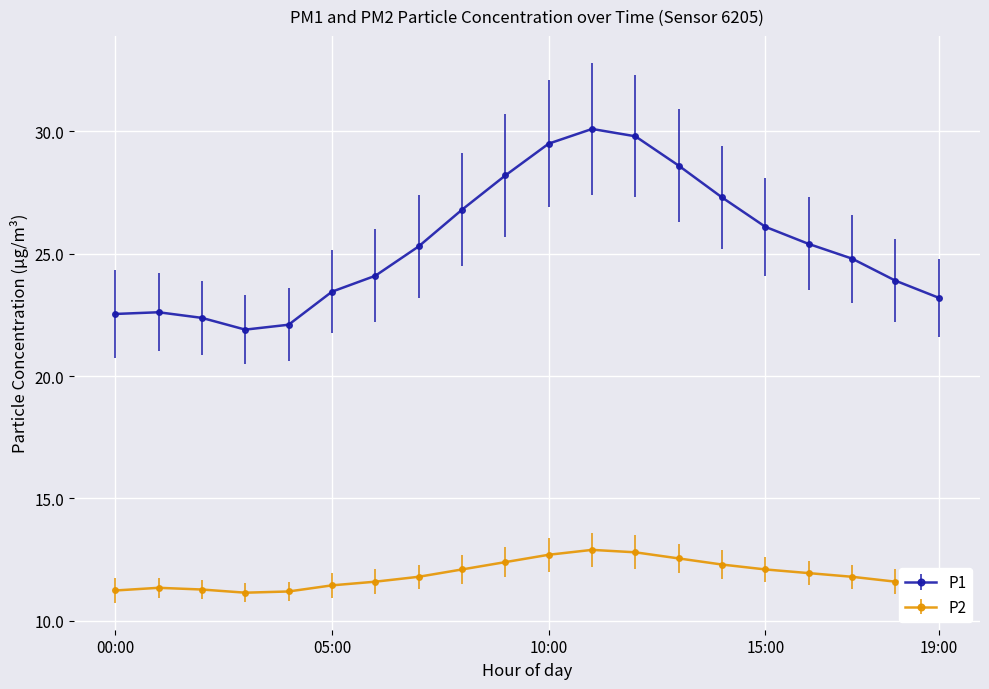

True or false: P1 and P2 intersect in this chart.

False